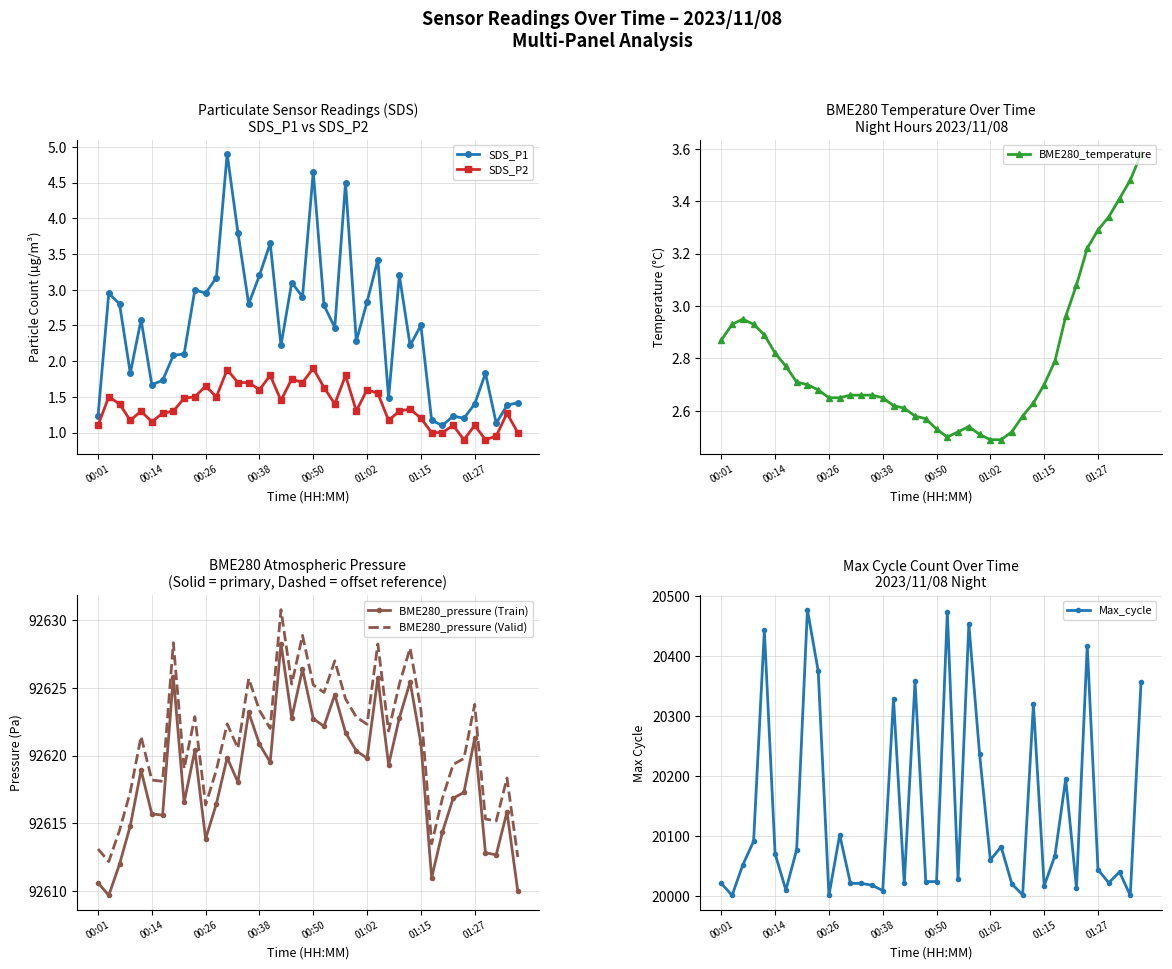

What position from the right is 12?

28